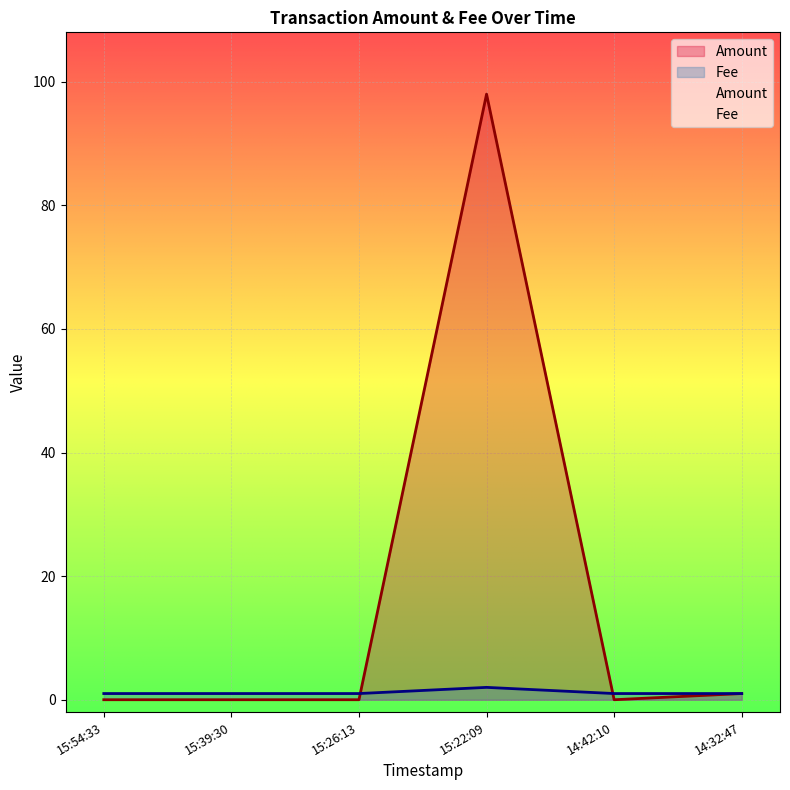

The Amount series shows 0 at 15:26:13. True or false?

True